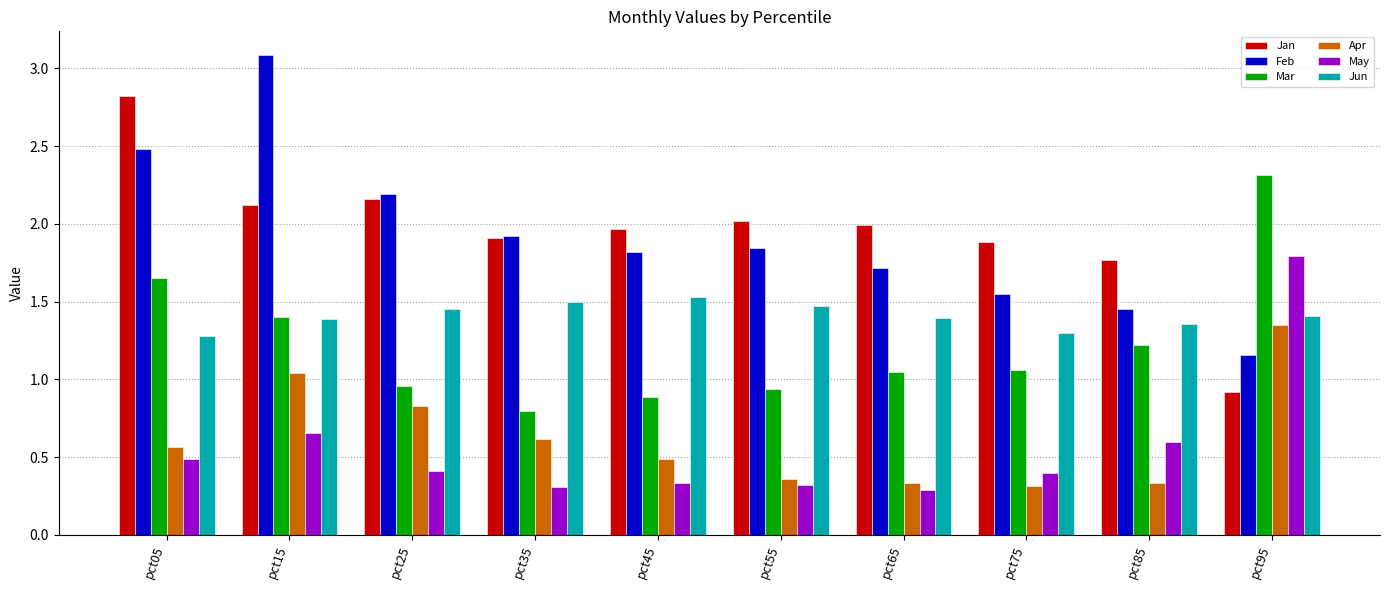

How many distinct data groups are displayed?

6